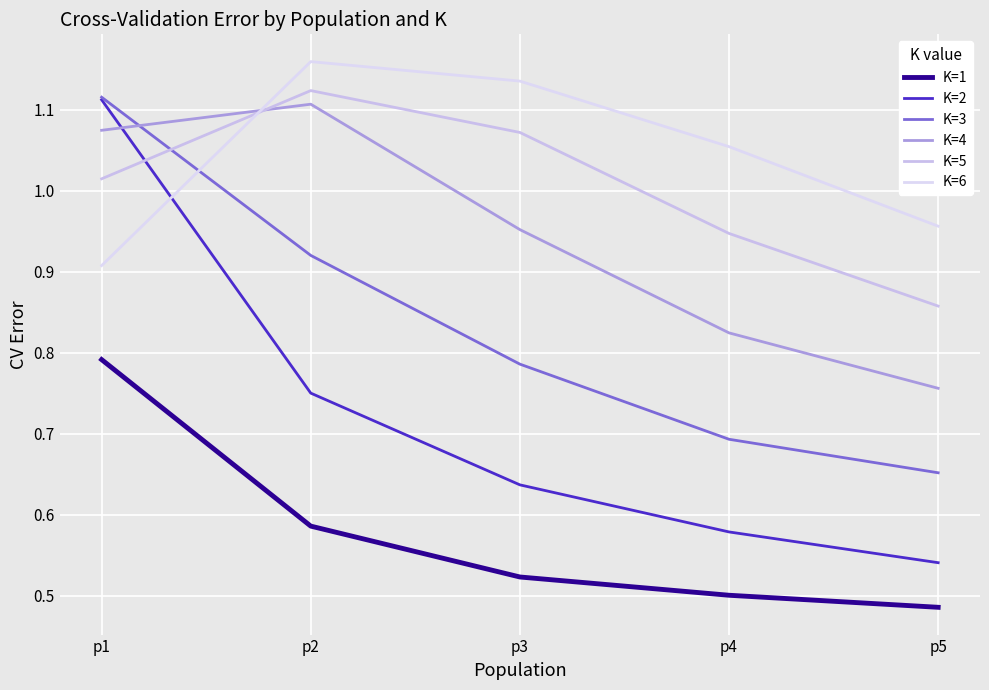

The K=5 series shows 1.6 at p3. True or false?

False